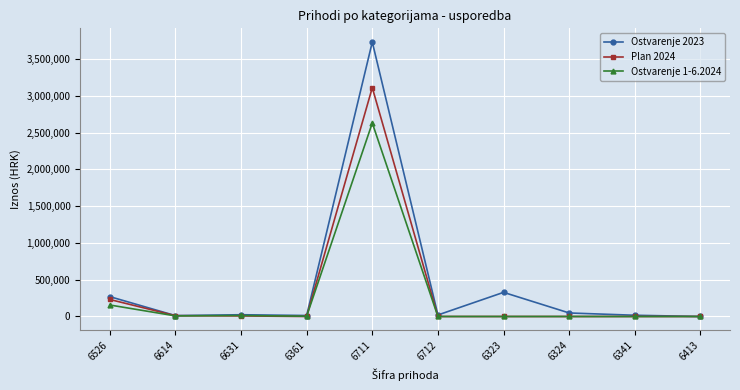

Does the chart have visible grid lines?

Yes